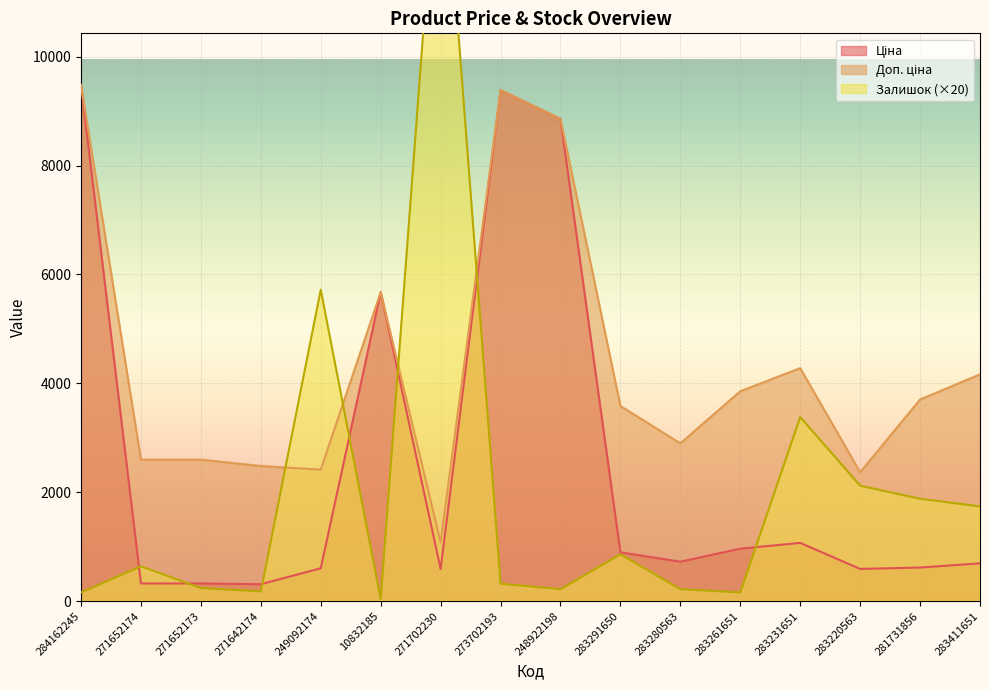

Is the value of Ціна at 271702230 greater than the value of Залишок at 271702230?

No